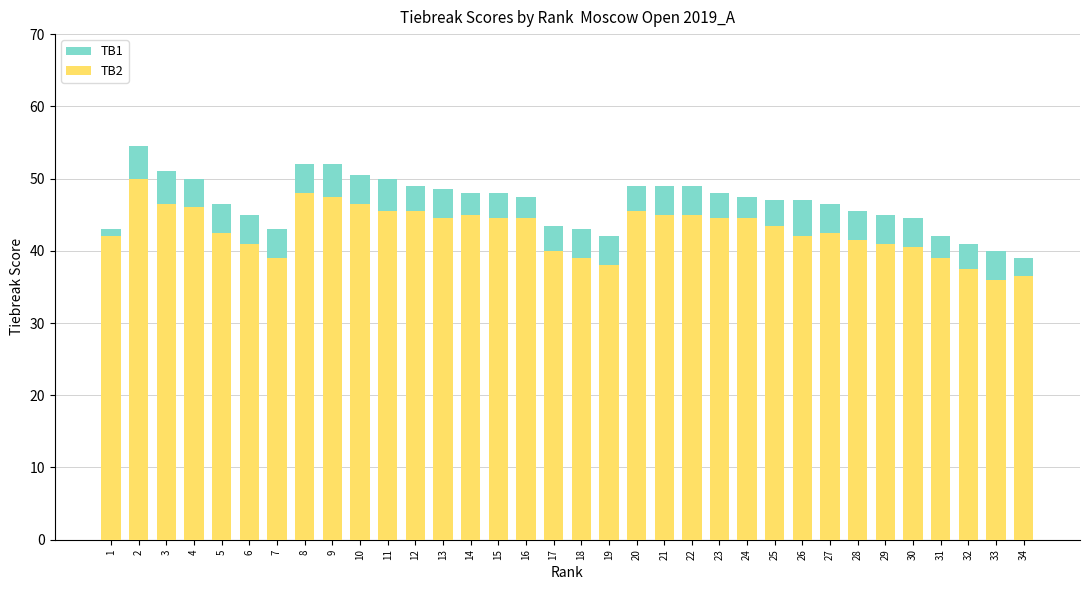

Is the value of TB2 at 5 greater than the value of TB1 at 21?

No